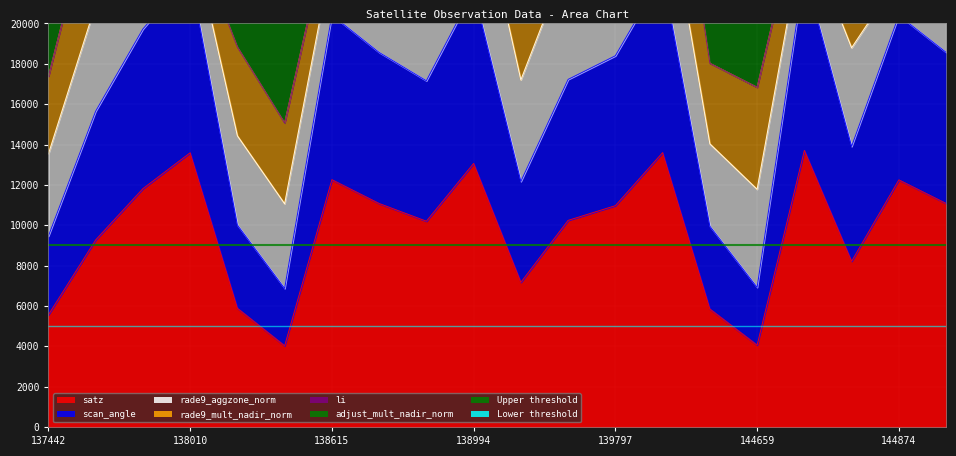

What is the lowest value of the satz series?

4026.0